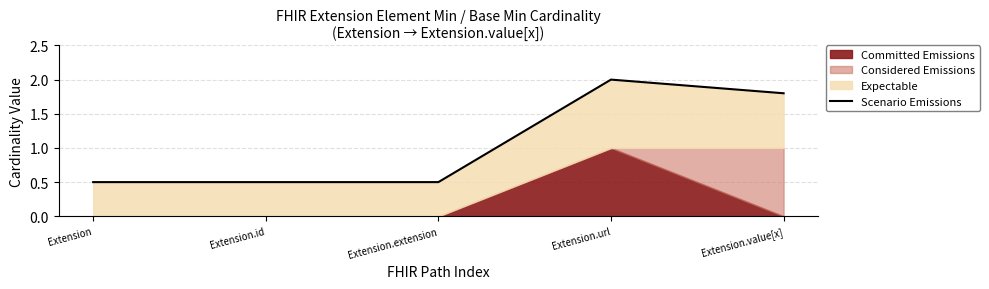

Rank the categories by value from highest to lowest.

Extension.url, Extension.value[x], Extension, Extension.id, Extension.extension